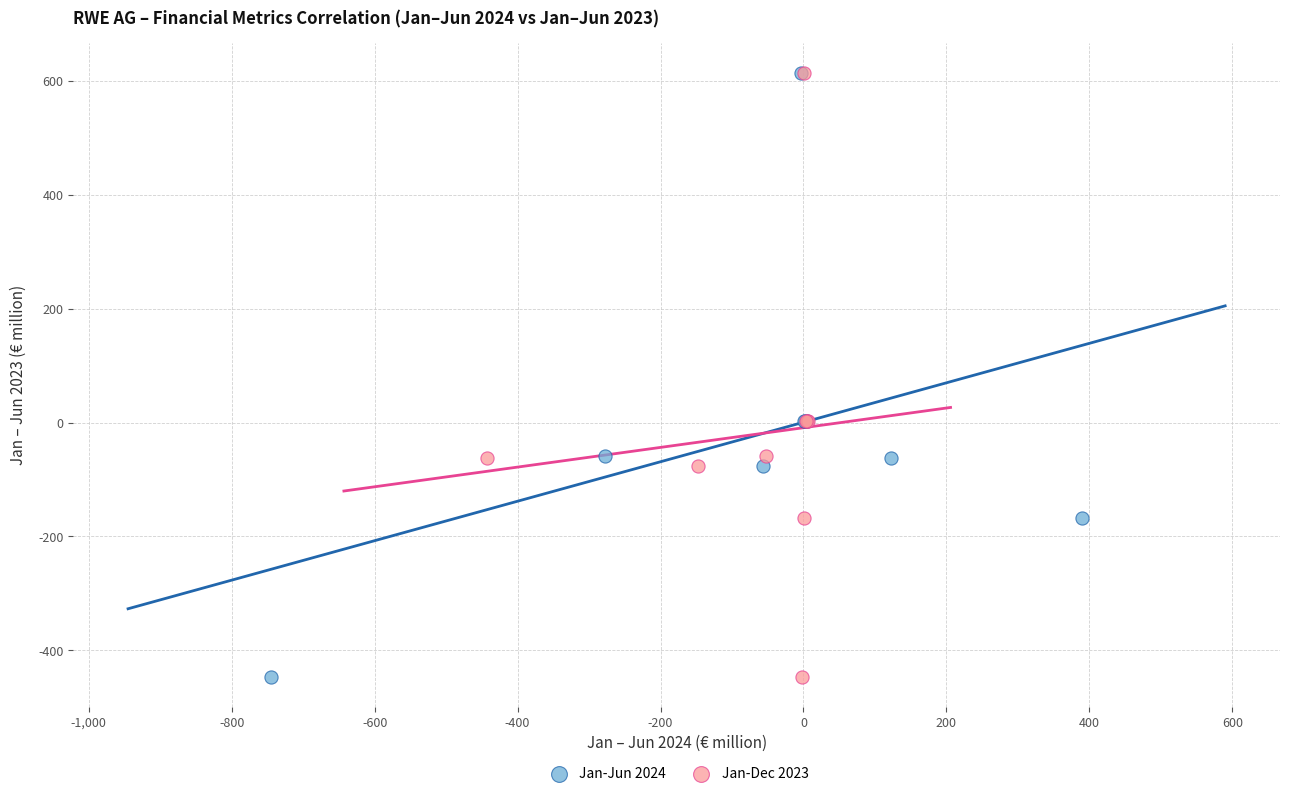

What are all the series names shown in the legend?

Jan-Jun 2024, Jan-Dec 2023